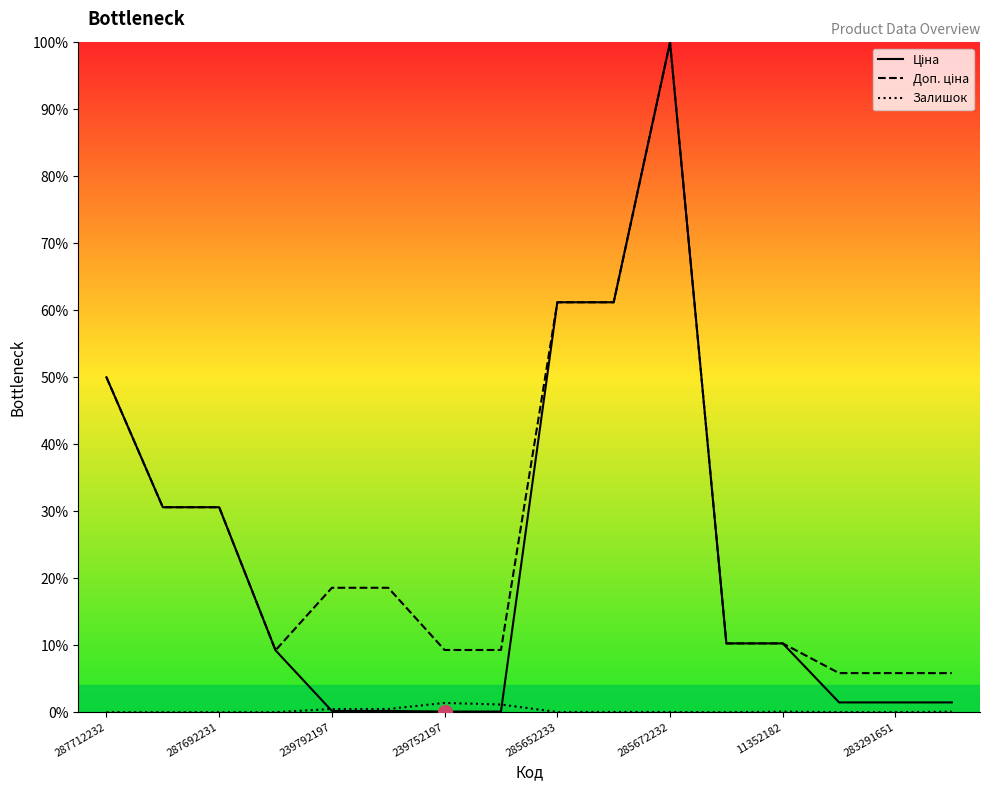

True or false: Ціна and Доп. ціна intersect in this chart.

False